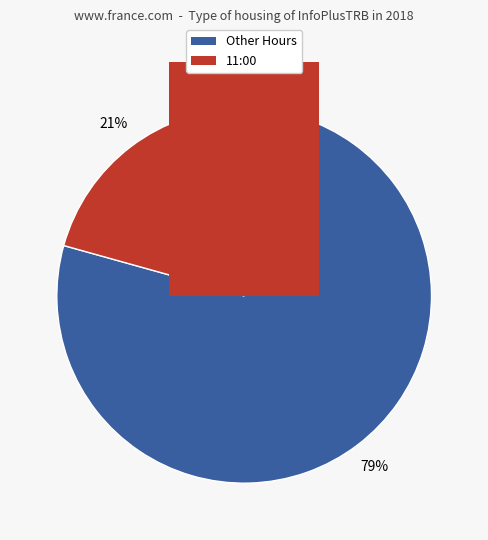

The 01:00 slice represents 11% of the pie. True or false?

False